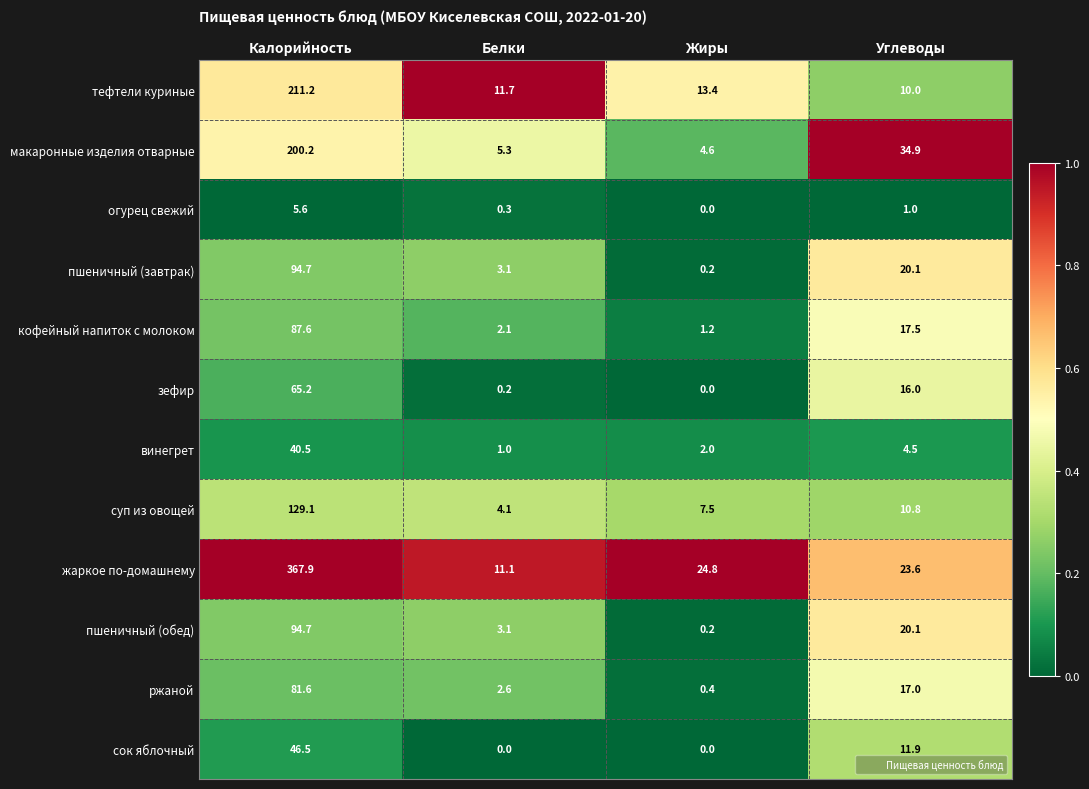

What is the sum of all пшеничный (обед) values?

118.1